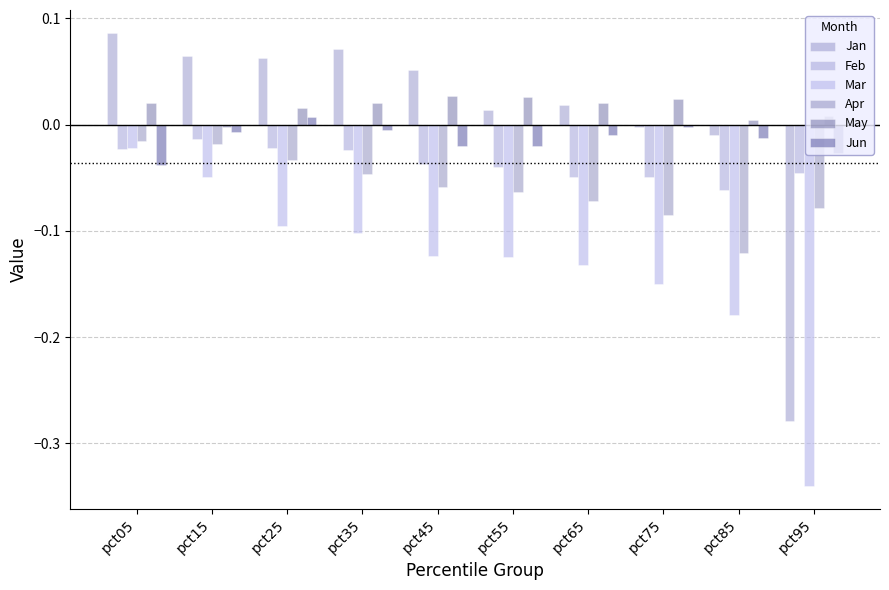

How many data points in Jan are above 0?

7